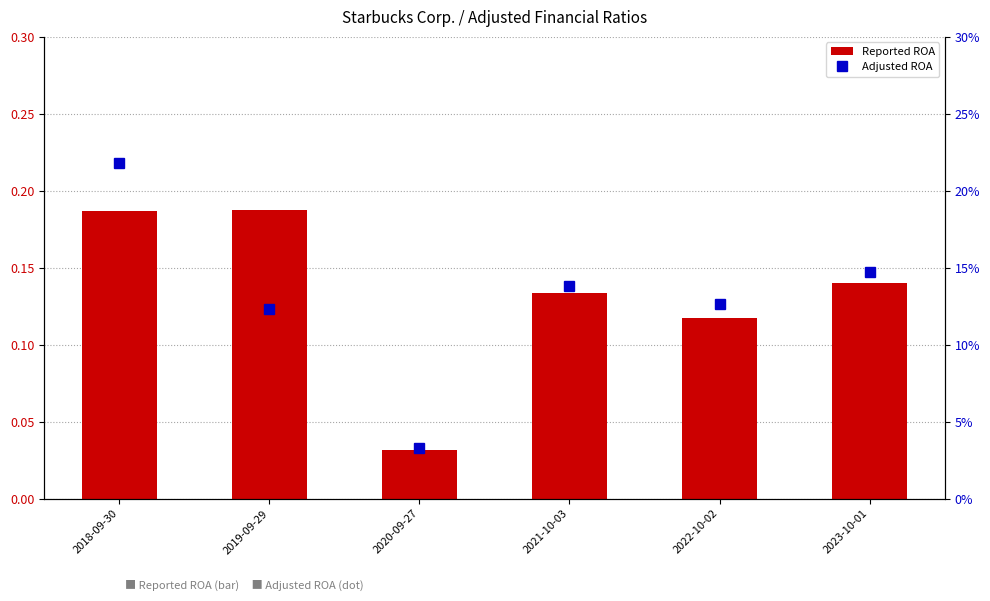

What value does the Reported ROA series have at 2023-10-01?

0.1